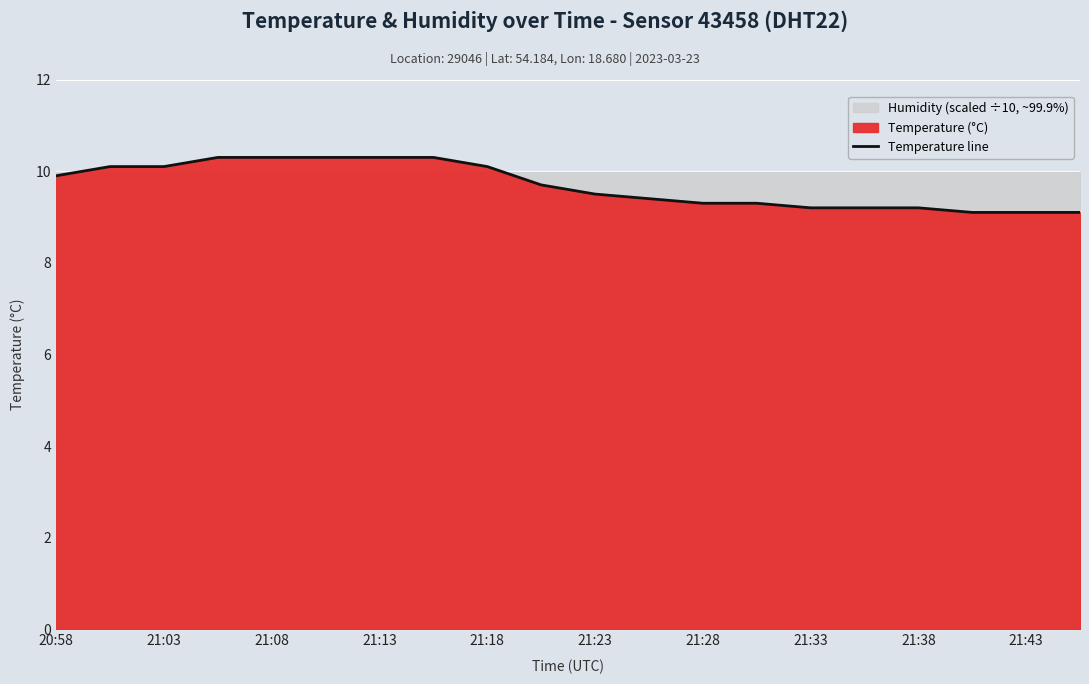

Reading left to right, transcribe all the data shown in this chart.

9.9	10.1	10.1	10.3	10.3	10.3	10.3	10.3	10.1	9.7	9.5	9.4	9.3	9.3	9.2	9.2	9.2	9.1	9.1	9.1